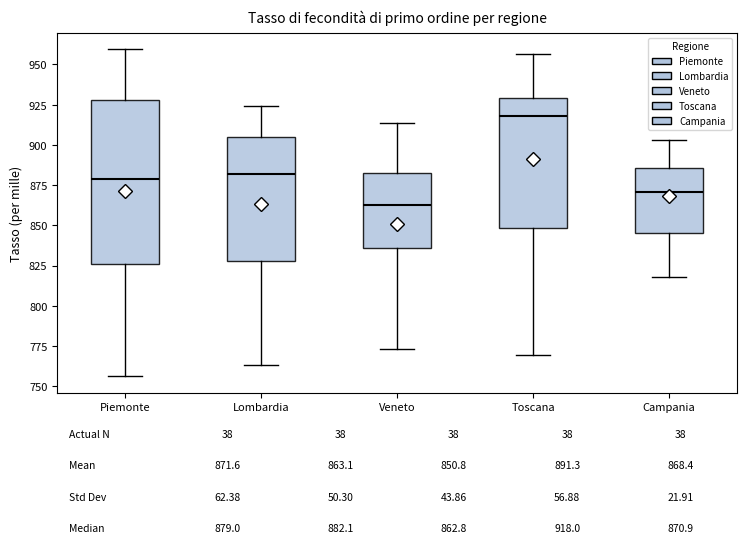

Which box is the tallest, from its lower edge to its upper edge?

Piemonte